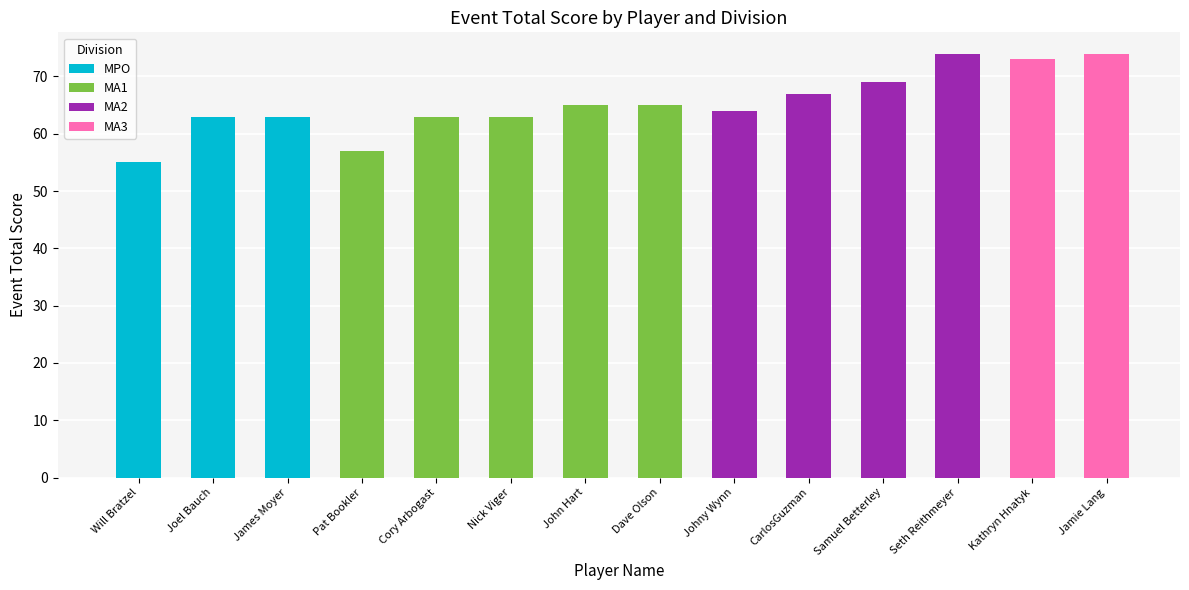

Reading left to right, extract all data points from this chart.

Will Bratzel=55	Joel Bauch=63	James Moyer=63	Pat Bookler=57	Cory Arbogast=63	Nick Viger=63	John Hart=65	Dave Olson=65	Johny Wynn=64	CarlosGuzman=67	Samuel Betterley=69	Seth Reithmeyer=74	Kathryn Hnatyk=73	Jamie Lang=74